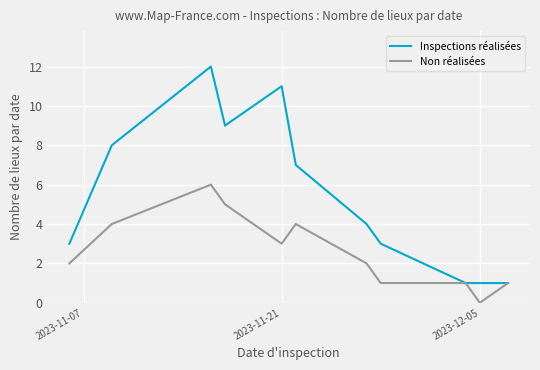

List the series in order of their peak value, highest first.

Inspections réalisées, Non réalisées